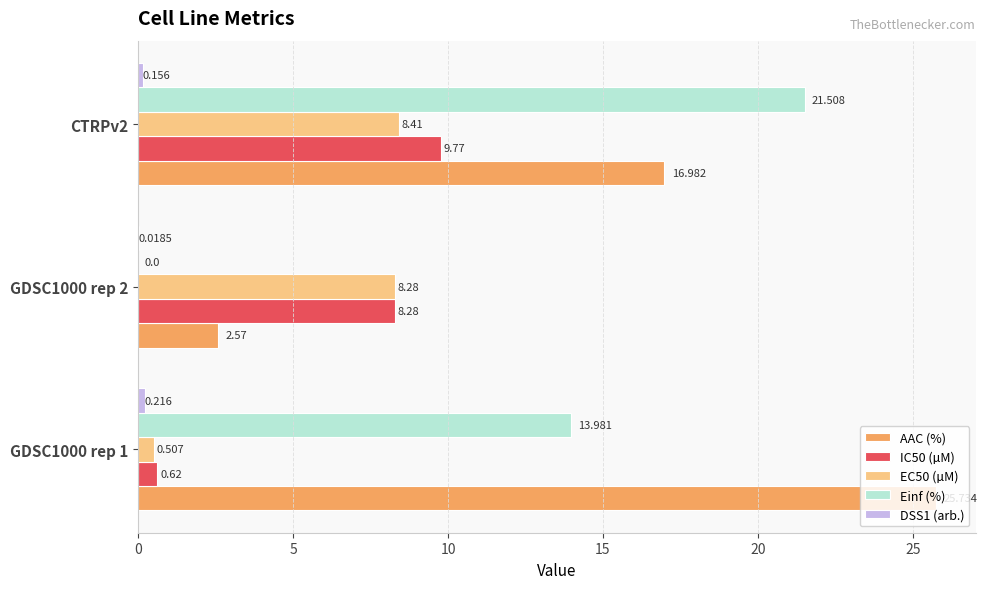

Which series changed the most between GDSC1000 rep 2 and CTRPv2?

Einf (%)